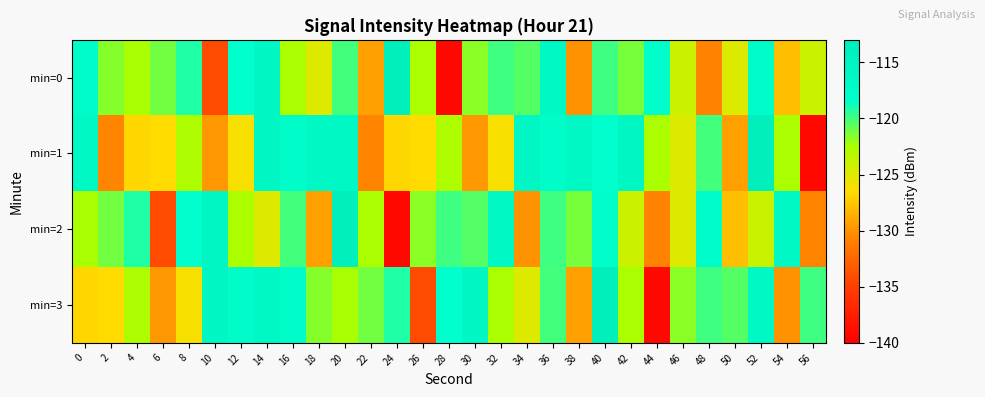

Reading right to left, list all the values displayed in this chart.

min=0: 56=-123.9	54=-128.0	52=-117.4	50=-124.9	48=-130.8	46=-124.0	44=-117.9	42=-121.3	40=-119.9	38=-130.0	36=-116.3	34=-120.4	32=-119.9	30=-121.7	28=-139.4	26=-122.5	24=-113.4	22=-129.4	20=-120.1	18=-125.0	16=-122.5	14=-115.7	12=-118.4	10=-134.1	8=-119.1	6=-121.2	4=-122.5	2=-121.6	0=-117.7
min=1: 56=-139.4	54=-122.5	52=-113.4	50=-129.4	48=-120.1	46=-125.0	44=-122.5	42=-115.7	40=-118.4	38=-116.4	36=-117.7	34=-115.7	32=-126.2	30=-129.8	28=-122.7	26=-126.6	24=-126.7	22=-130.7	20=-116.4	18=-116.4	16=-117.7	14=-115.7	12=-126.2	10=-129.8	8=-122.7	6=-126.6	4=-126.7	2=-130.7	0=-116.4
min=2: 56=-130.7	54=-116.4	52=-123.9	50=-128.0	48=-117.4	46=-124.9	44=-130.8	42=-124.0	40=-117.9	38=-121.3	36=-119.9	34=-130.0	32=-116.3	30=-120.4	28=-119.9	26=-121.7	24=-139.4	22=-122.5	20=-113.4	18=-129.4	16=-120.1	14=-125.0	12=-122.5	10=-115.7	8=-118.4	6=-134.1	4=-119.1	2=-121.2	0=-122.5
min=3: 56=-119.9	54=-130.0	52=-116.3	50=-120.4	48=-119.9	46=-121.7	44=-139.4	42=-122.5	40=-113.4	38=-129.4	36=-120.1	34=-125.0	32=-122.5	30=-115.7	28=-118.4	26=-134.1	24=-119.1	22=-121.2	20=-122.5	18=-121.6	16=-117.7	14=-116.4	12=-117.7	10=-115.7	8=-126.2	6=-129.8	4=-122.7	2=-126.6	0=-126.7